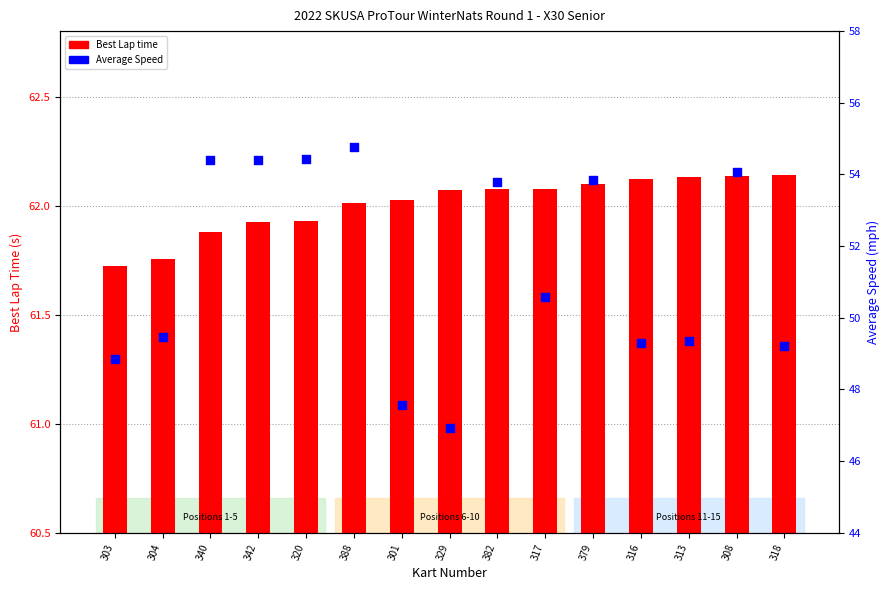

Which series has the largest total across all categories?

Best Lap time